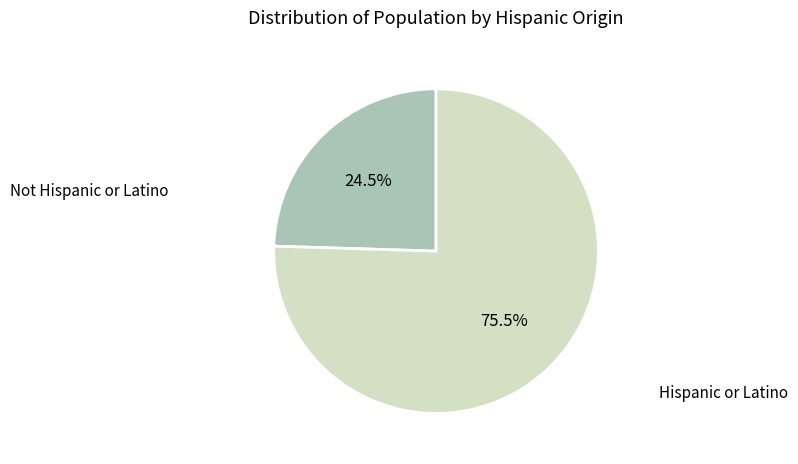

Is there a majority slice in this chart?

Yes